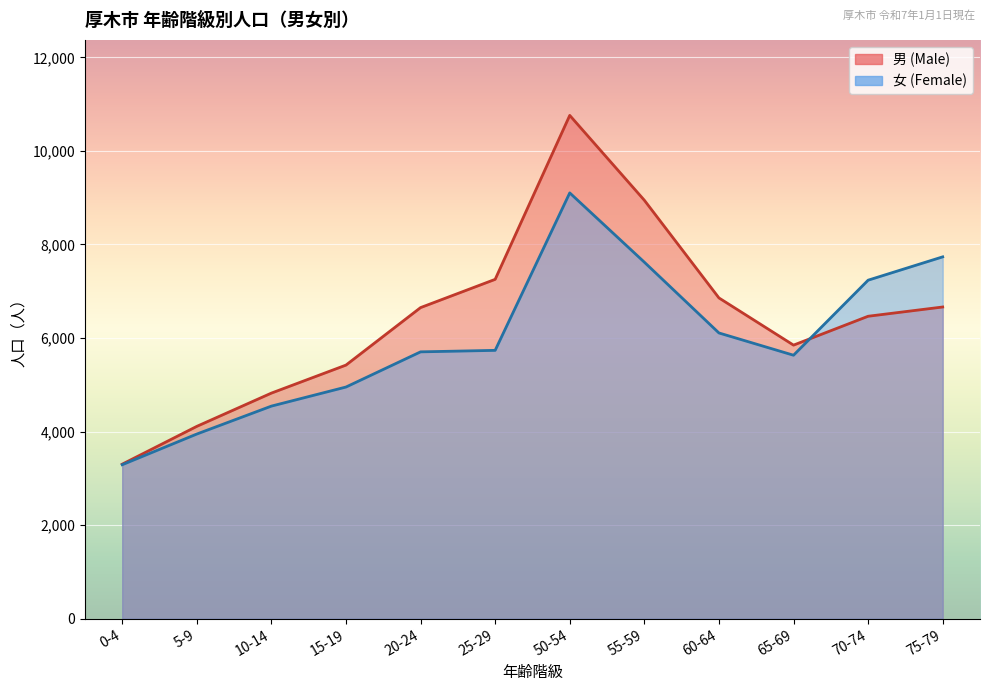

The 女 (Female) line series shows 2936 at 55-59. True or false?

False